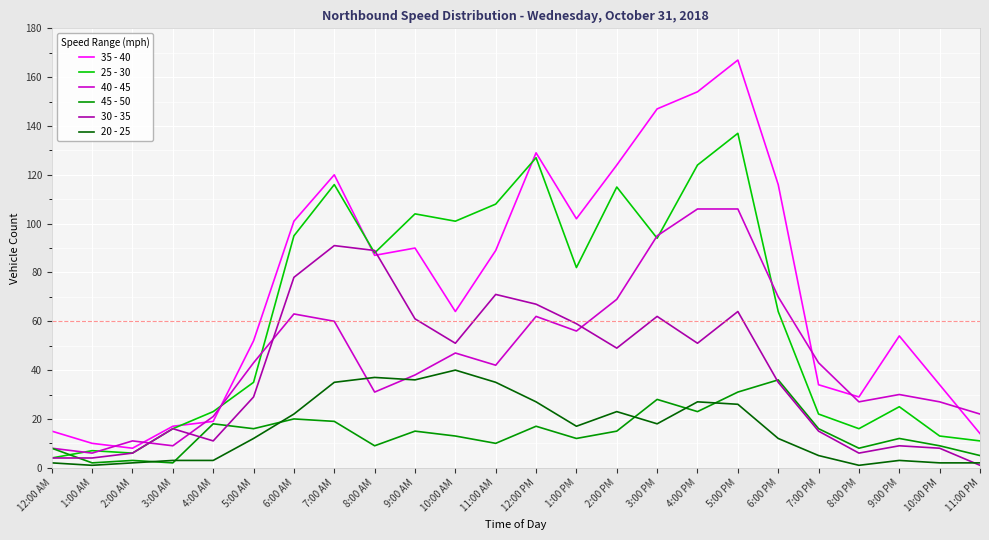

What is the difference between the maximum and minimum values in the 40 - 45 series?

100